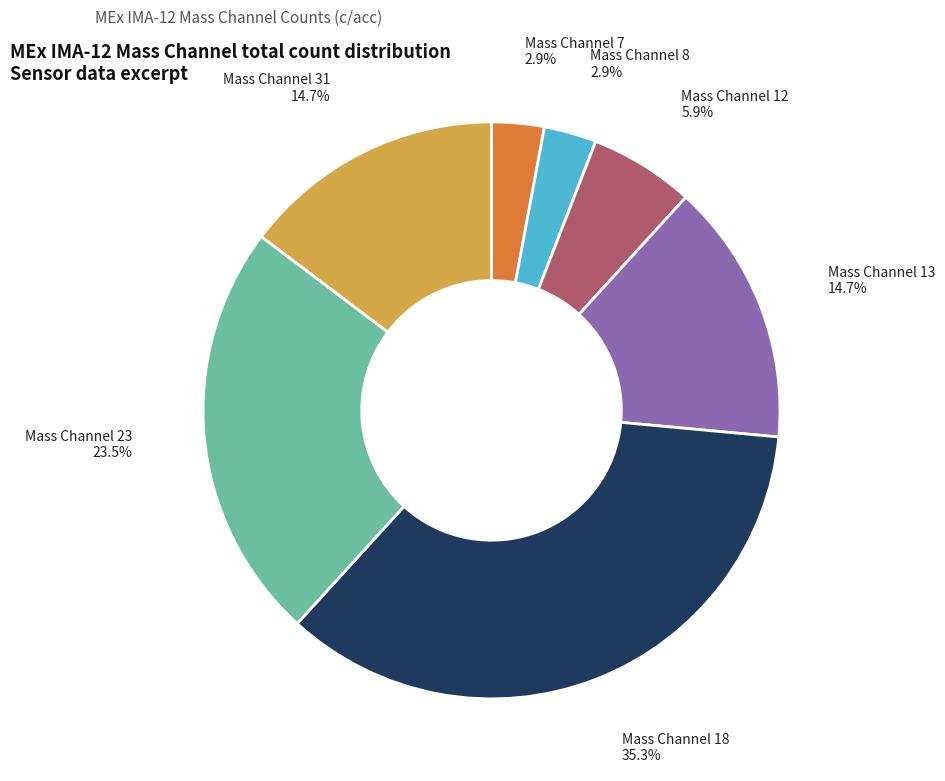

To the nearest percent, what is the difference between the largest and smallest slice percentages?

32%